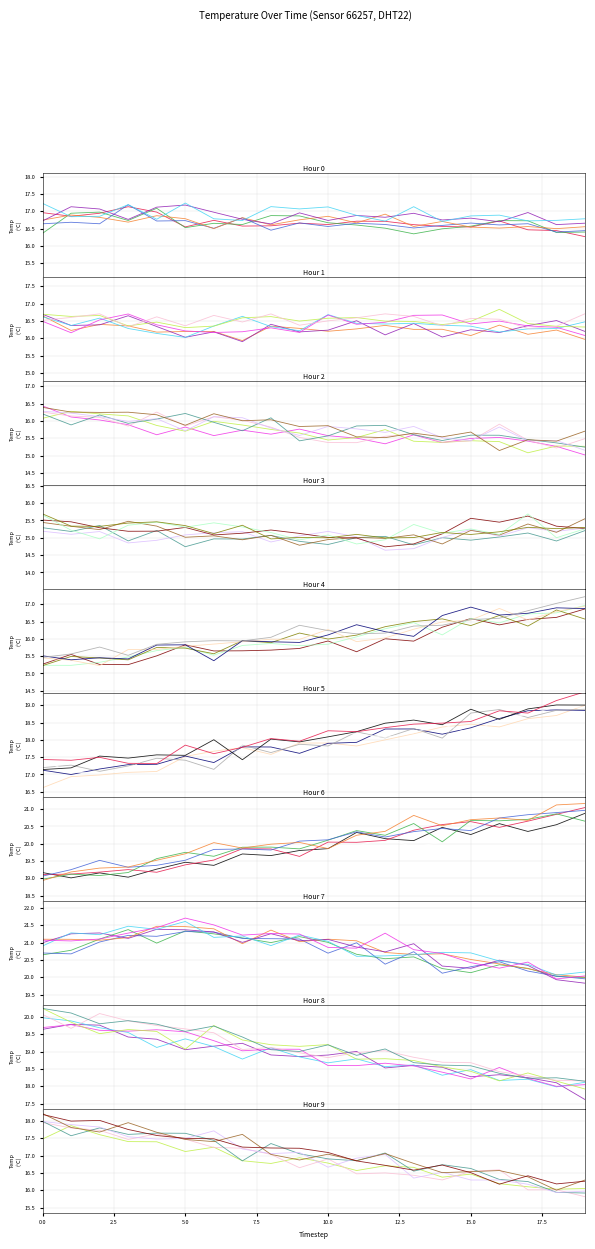

Where is the first local maximum for sensor_2?

10.0